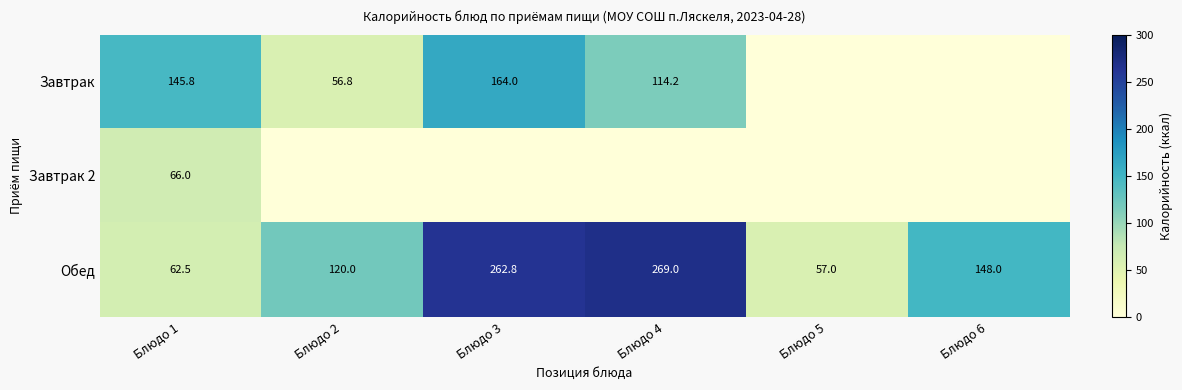

At Блюдо 1, list the series in order from largest to smallest.

Завтрак, Завтрак 2, Обед